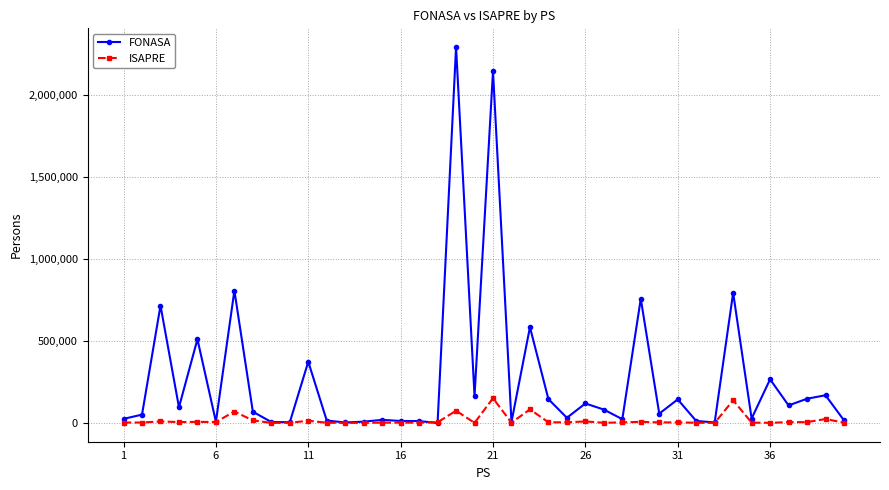

Count the number of categories in the chart.

40